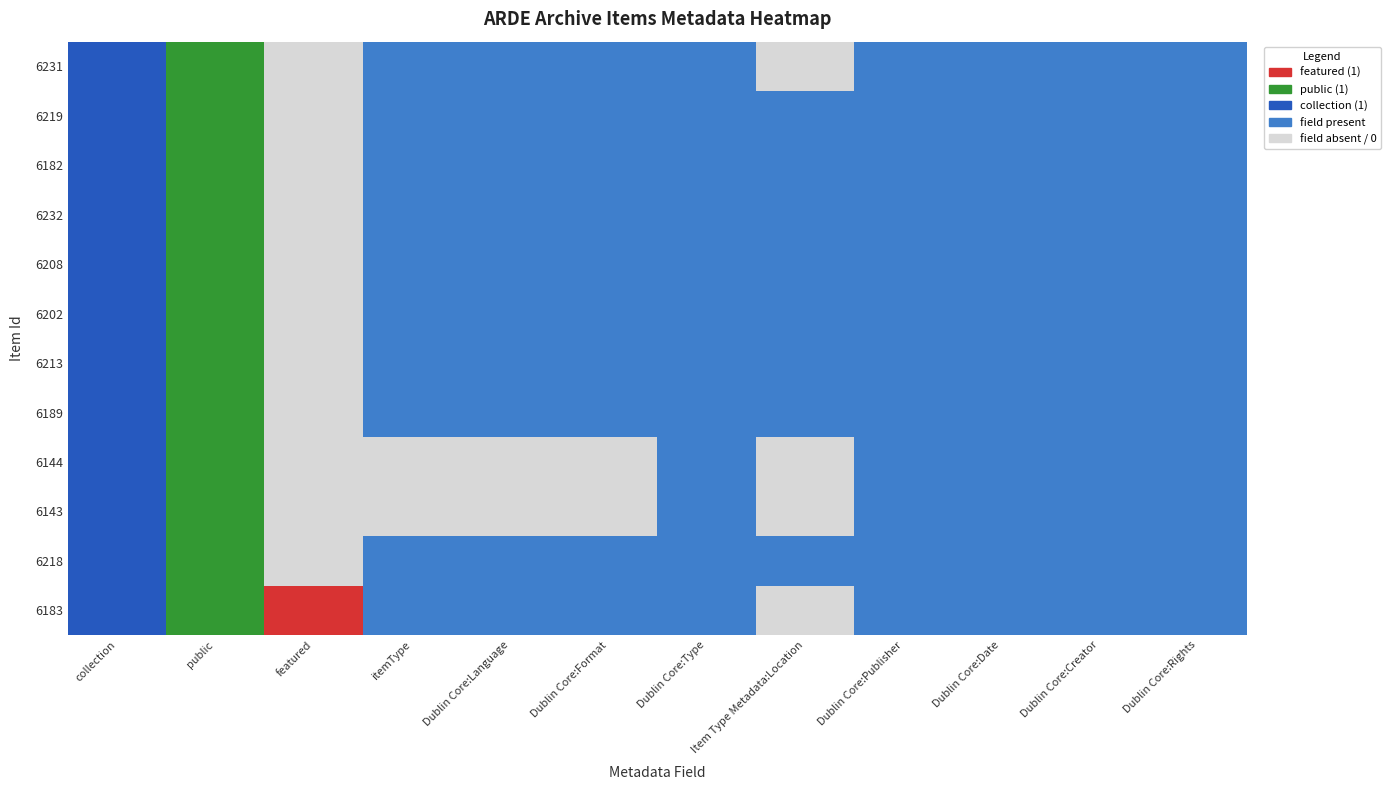

Count the number of data series in this chart.

12